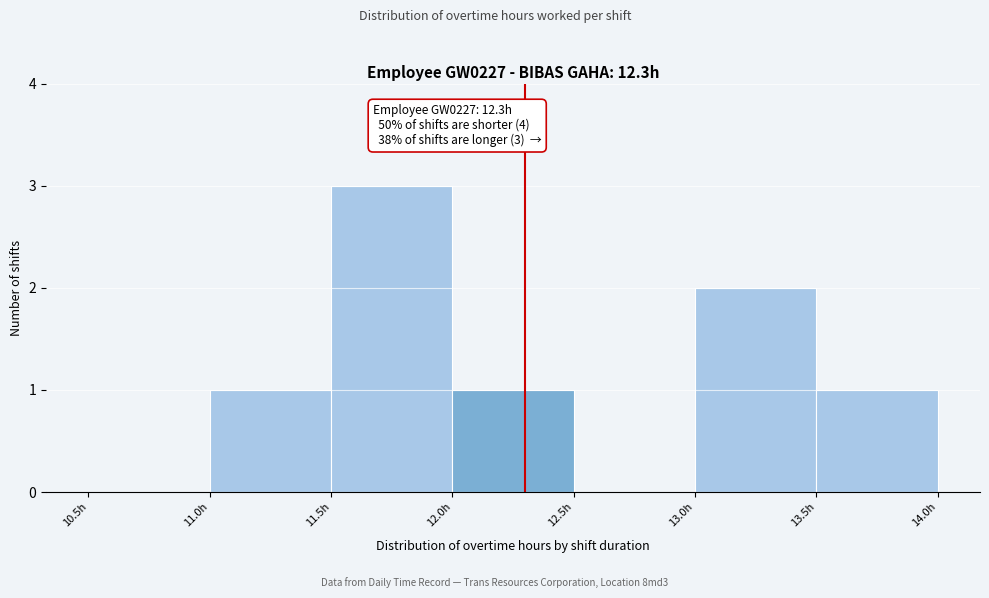

Over which range of the x-axis is the bar tallest?

11.5 to 12.0